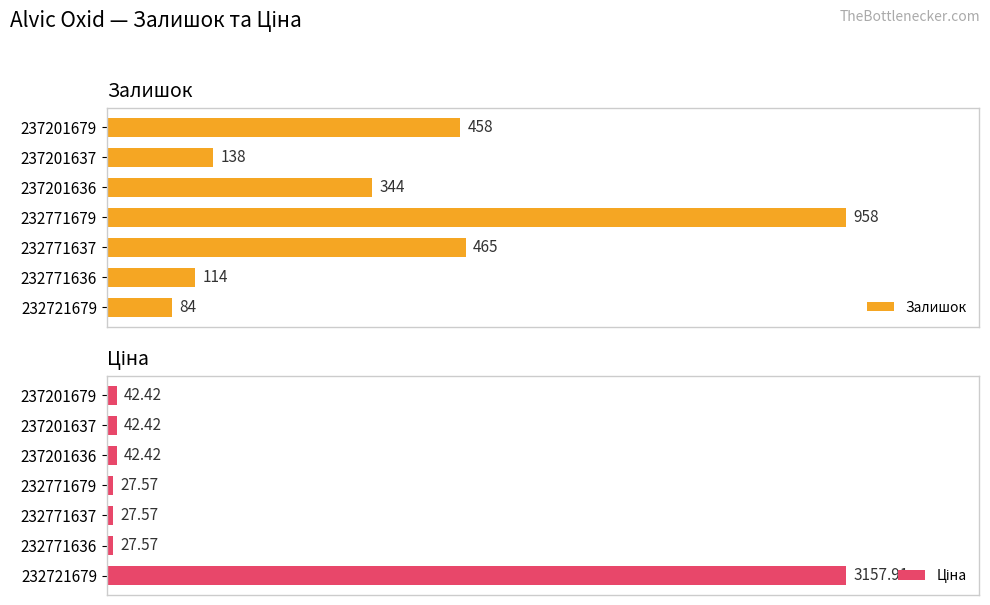

What is the difference between the maximum and minimum values in the Залишок series?

874.0